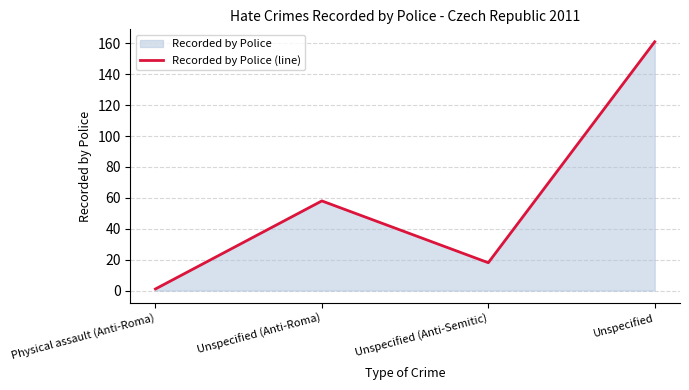

List the labels in order of value, largest first.

Unspecified, Unspecified (Anti-Roma), Unspecified (Anti-Semitic), Physical assault (Anti-Roma)